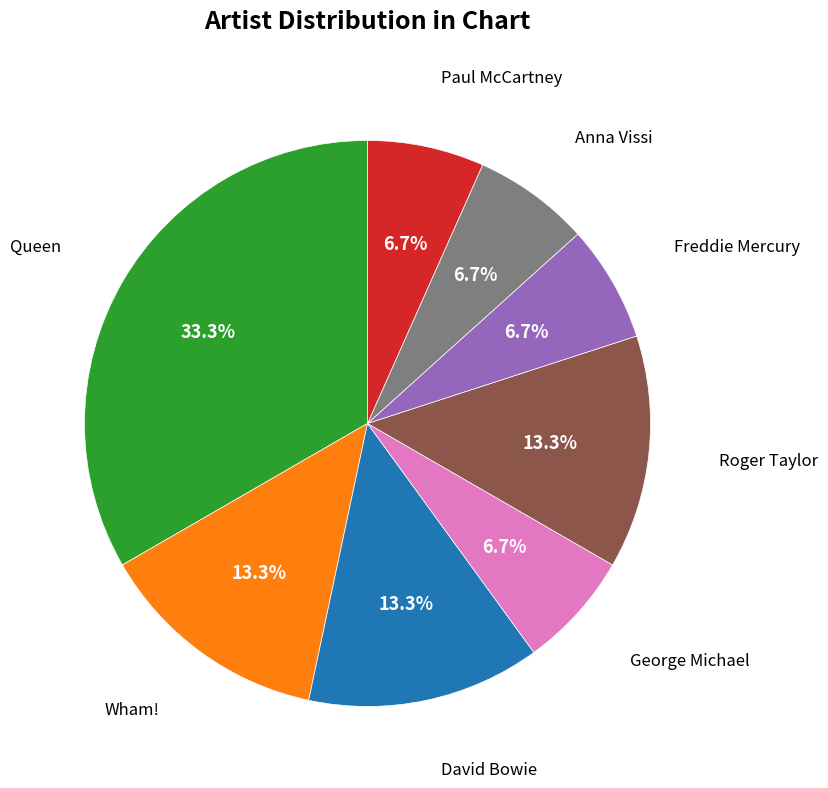

How many slices are in this pie chart?

8